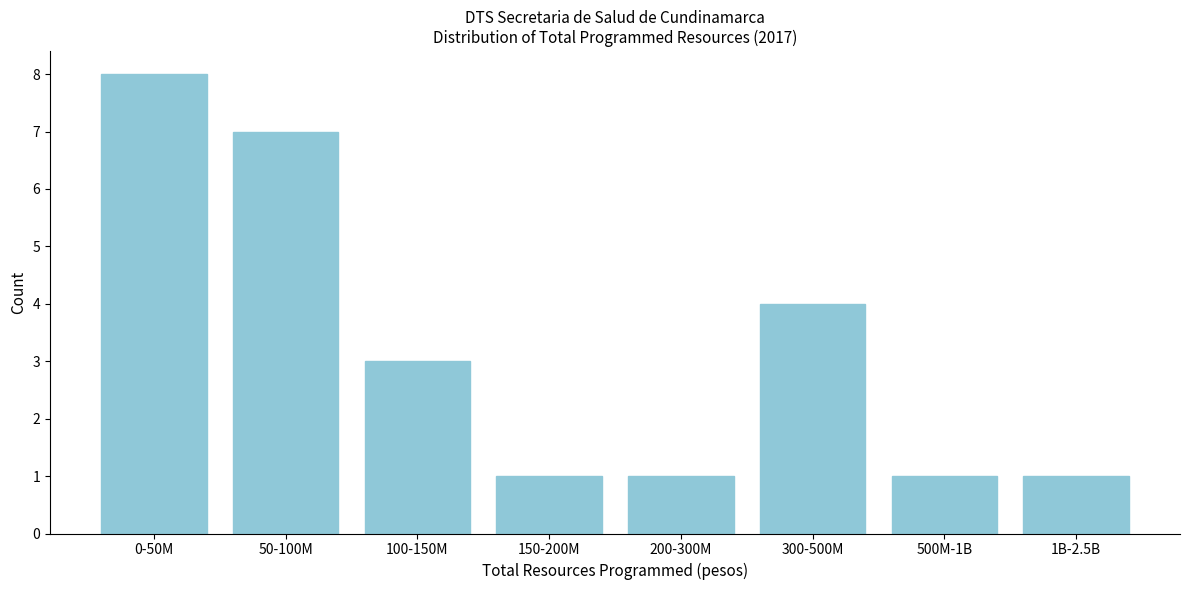

Reading left to right, list all the values displayed in this chart.

8	7	3	1	1	4	1	1